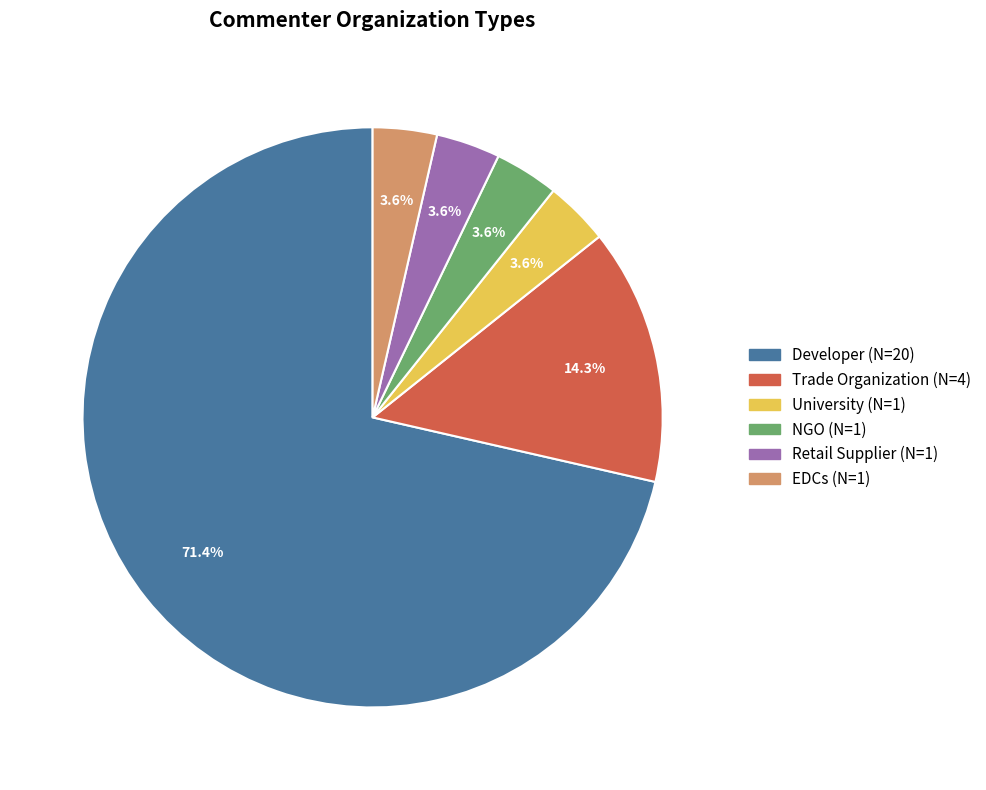

How many slices are in this pie chart?

6